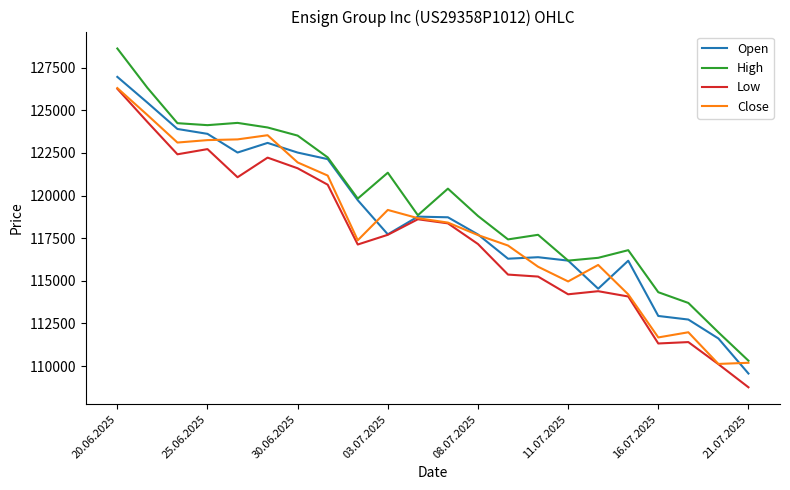

What is the highest value of the Close series?

126304